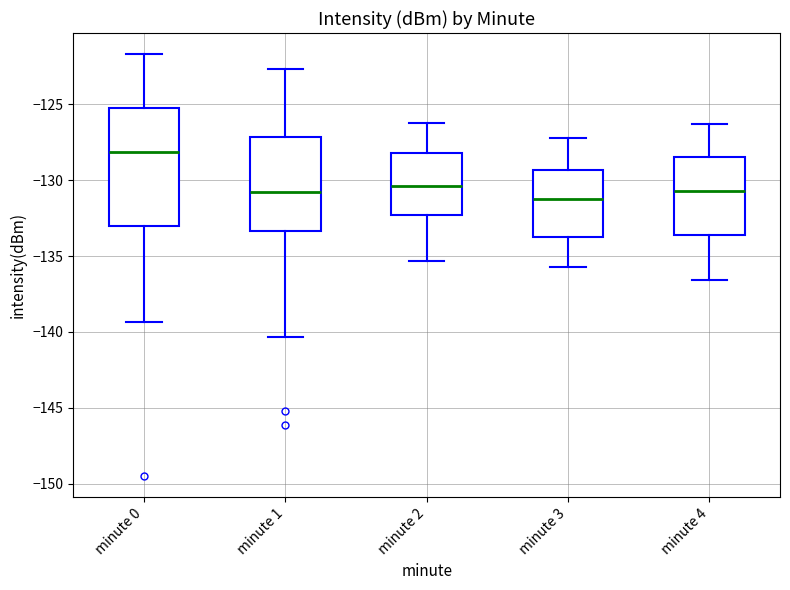

Where is the lower edge of the box for minute 2 on the y-axis? The values are not printed on the chart, so give them approximately, as read against the axis.

-132.5